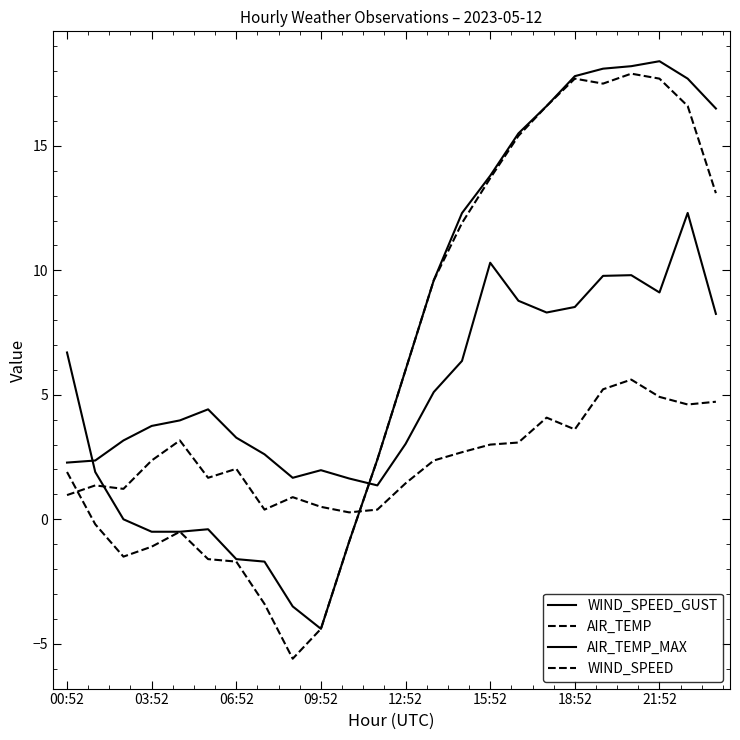

Does the chart have visible grid lines?

No